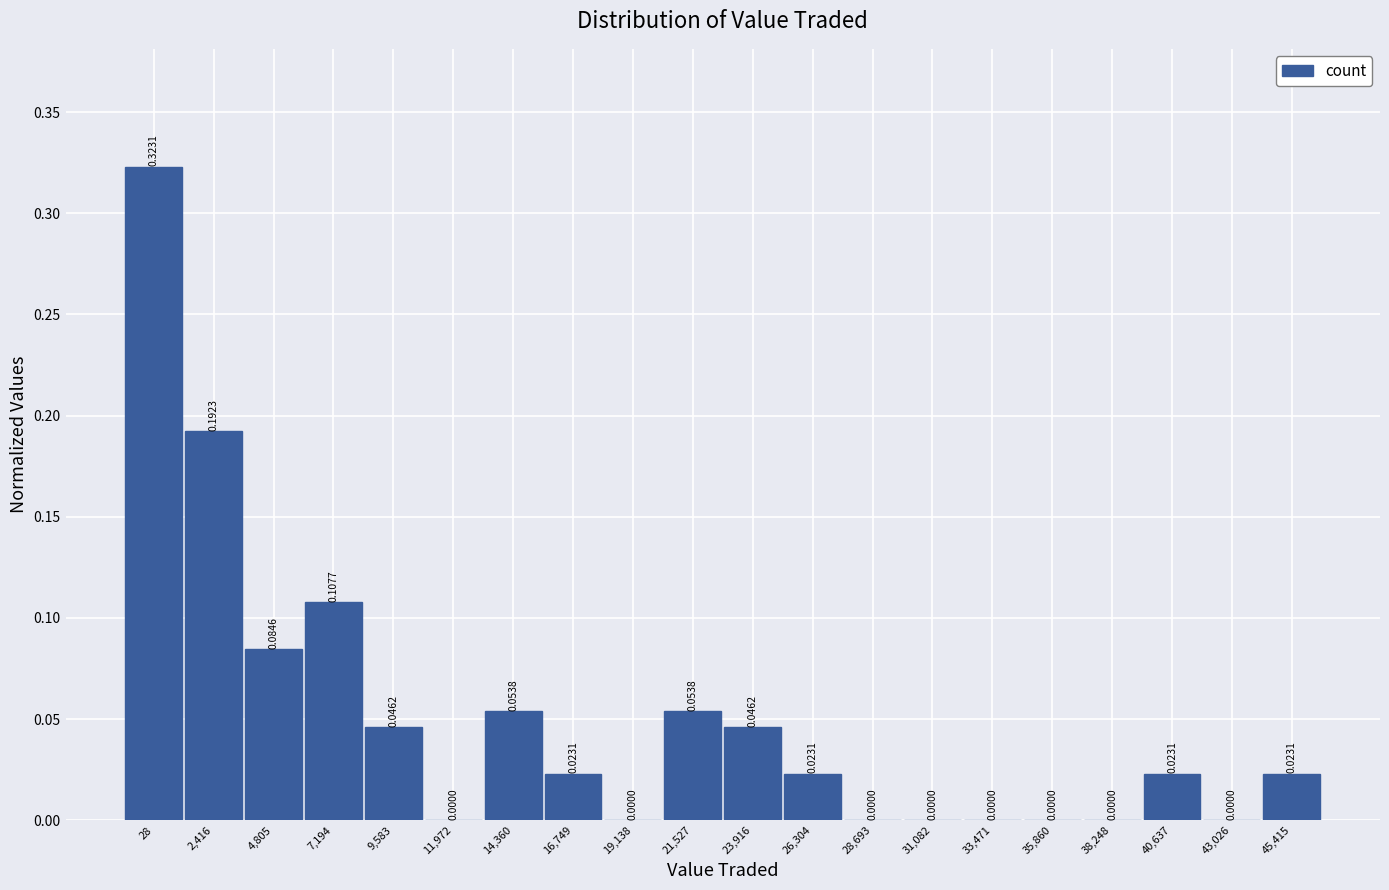

Between 16,749 and 9,583, which is larger?

9,583